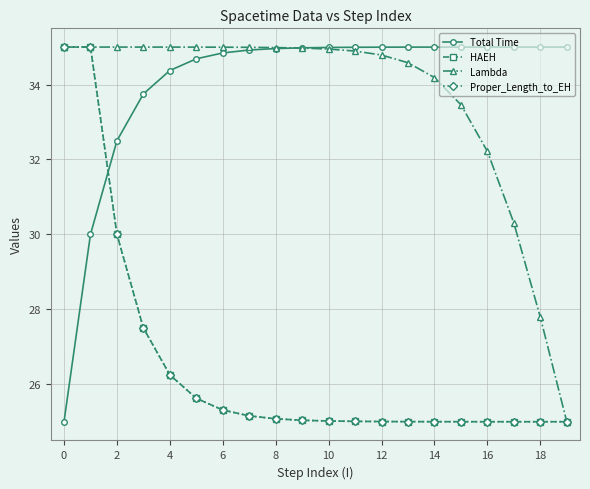

What is the value of the Proper_Length_to_EH point at the 14th from the left?

25.0